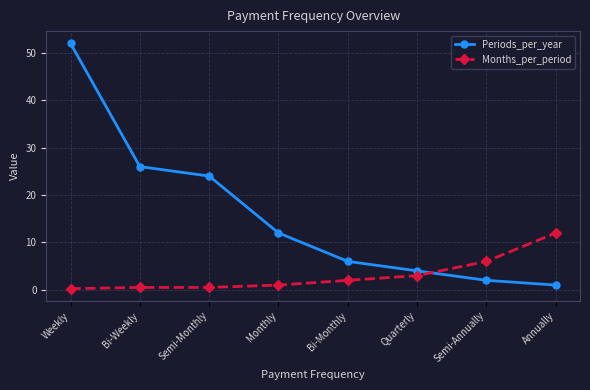

Rank the series by their maximum value, from highest to lowest.

Periods_per_year, Months_per_period